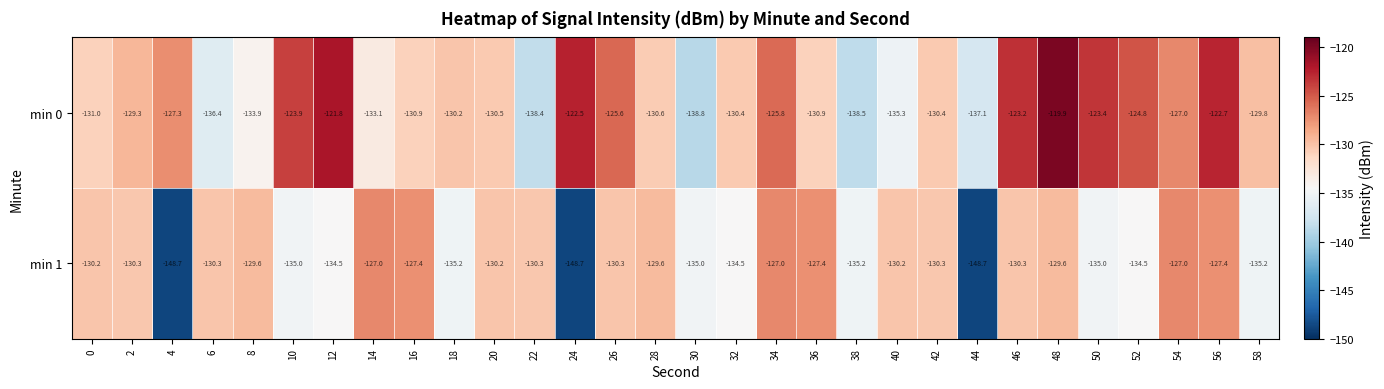

How many values in the min 0 series are below -130?

16